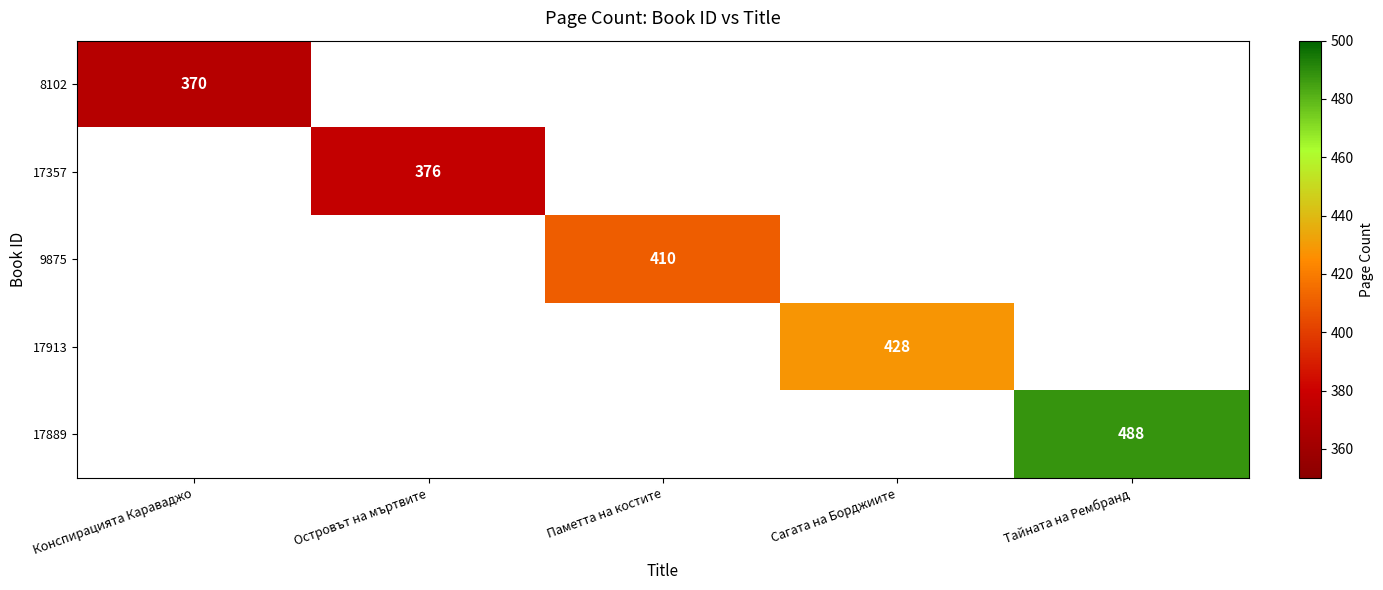

The value of 8102 at Конспирацията Караваджо is 370. True or false?

True